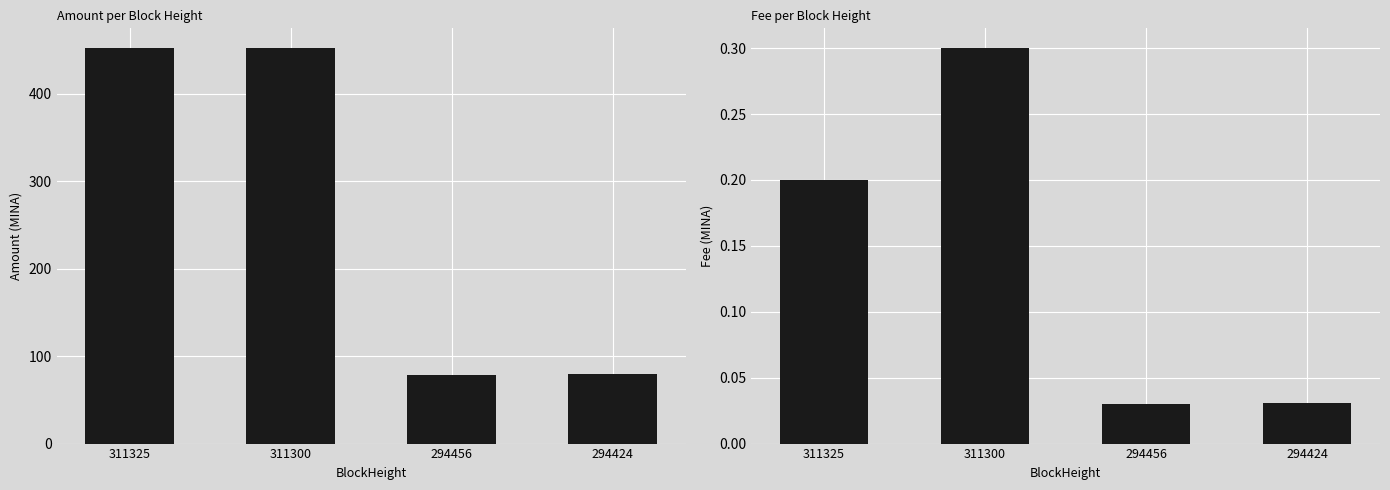

Between 311325 and 311300, which series saw the biggest shift?

Amount